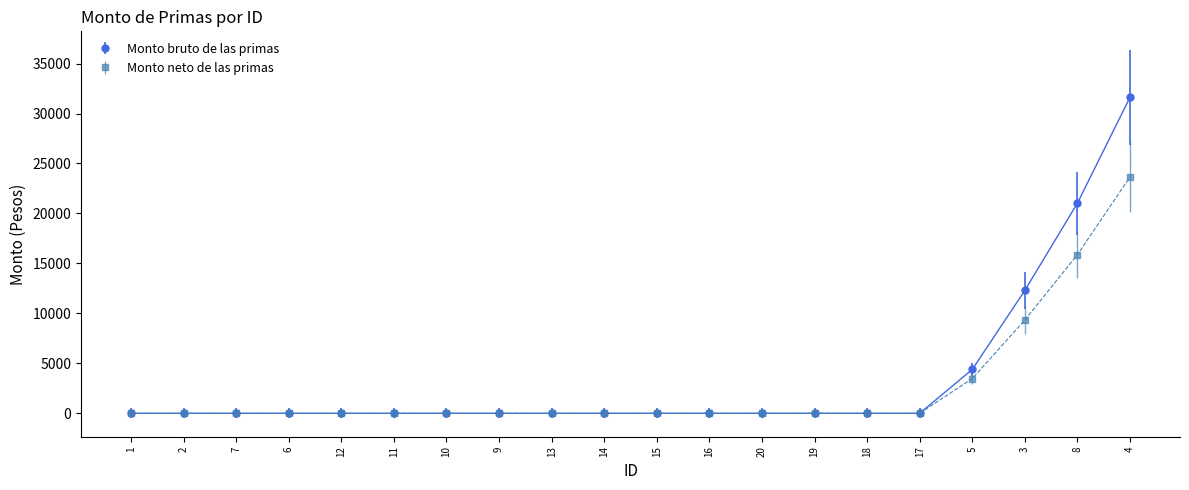

List the series in order of their peak value, highest first.

Monto bruto de las primas, Monto neto de las primas